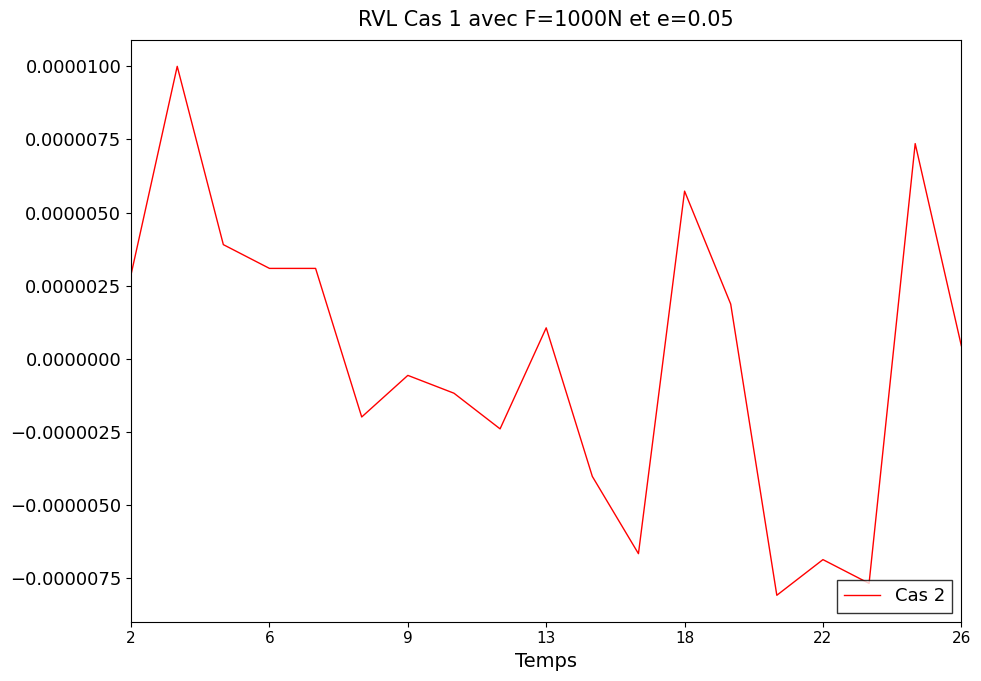

Which has a higher value, 26 or 9?

26